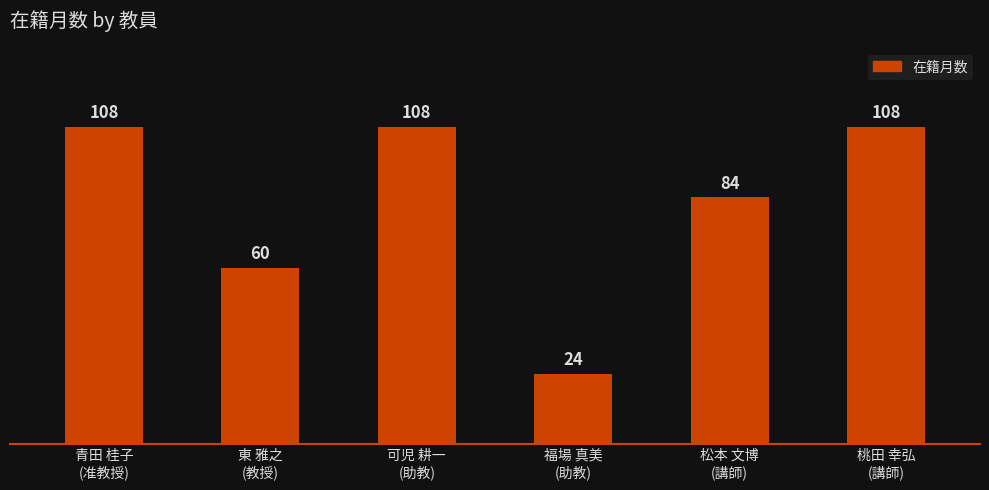

What is the average value?

82